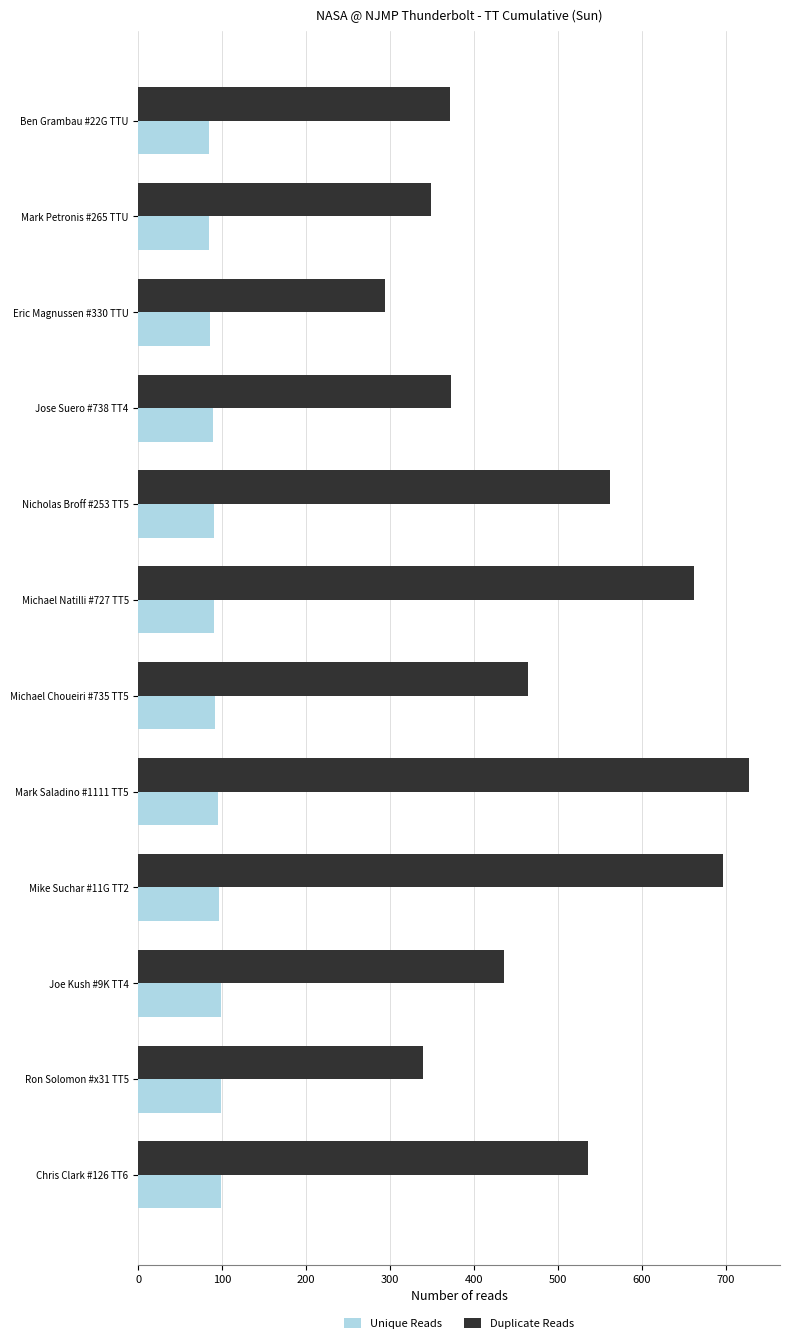

List the series in order of their overall mean, lowest first.

Unique Reads, Duplicate Reads